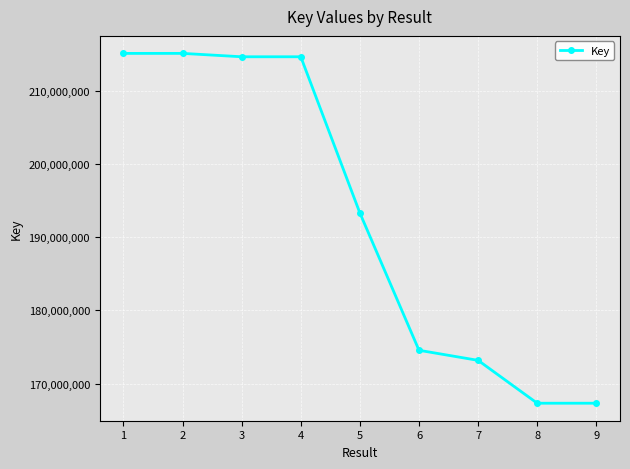

What is the approximate value at 3, to the nearest 50?

214692200